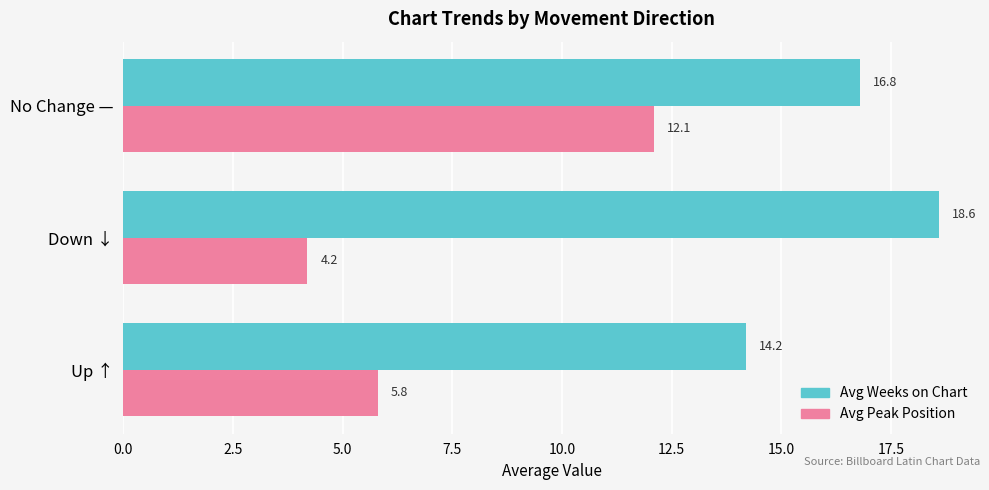

What is the difference between the Avg Weeks on Chart values at No Change — and Down ↓?

1.8